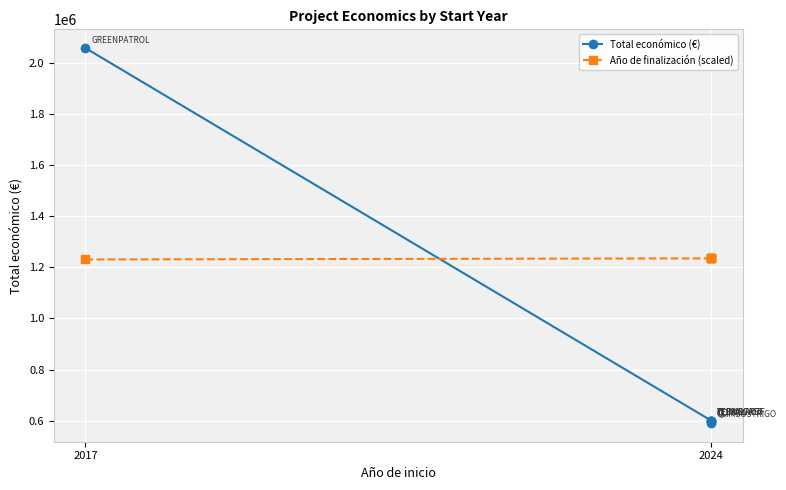

True or false: Año de finalización (scaled) and Total económico (€) cross at least once.

True